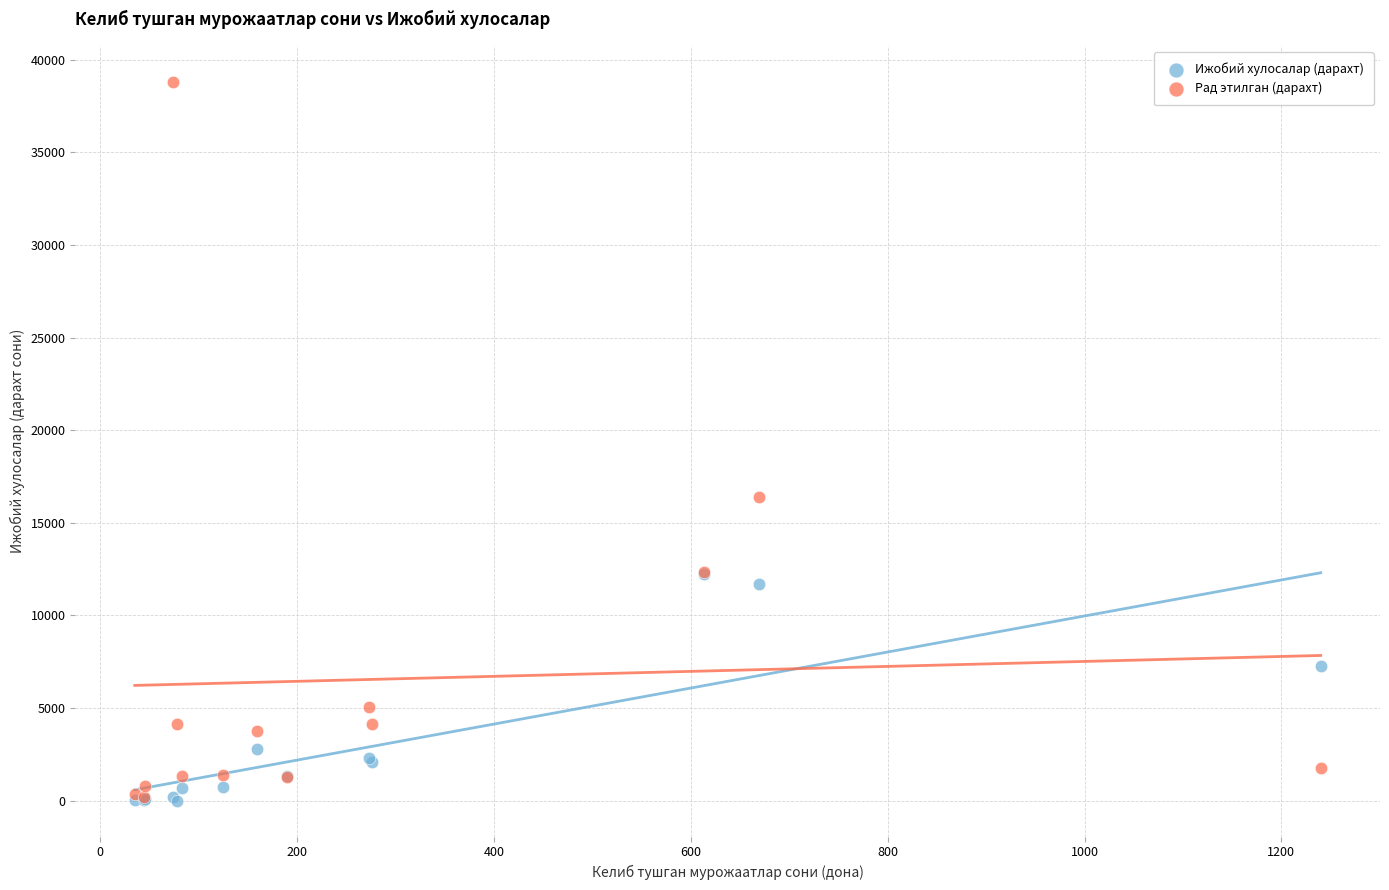

Across all series, what Y value is closest to 19400?

16366